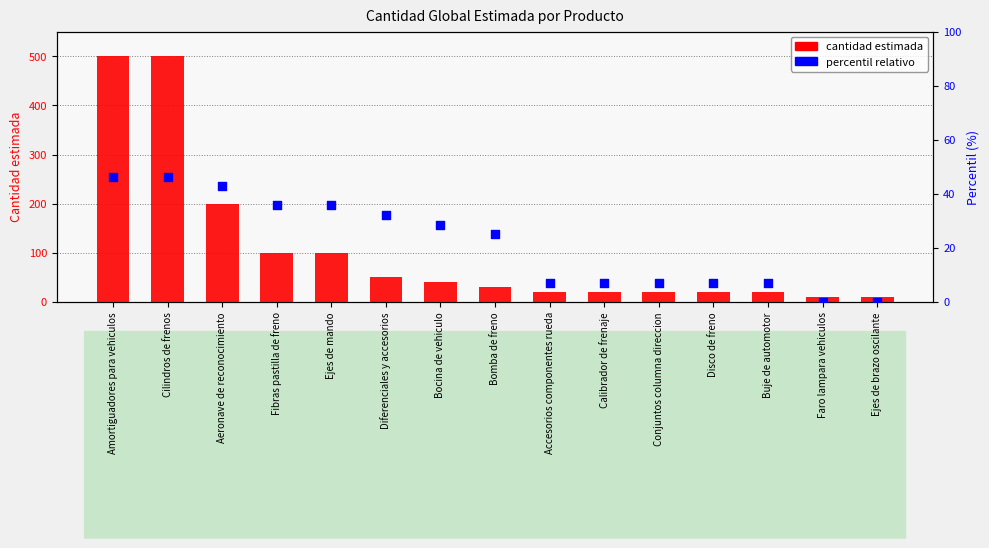

What are all the series names shown in the legend?

cantidad estimada, percentil relativo